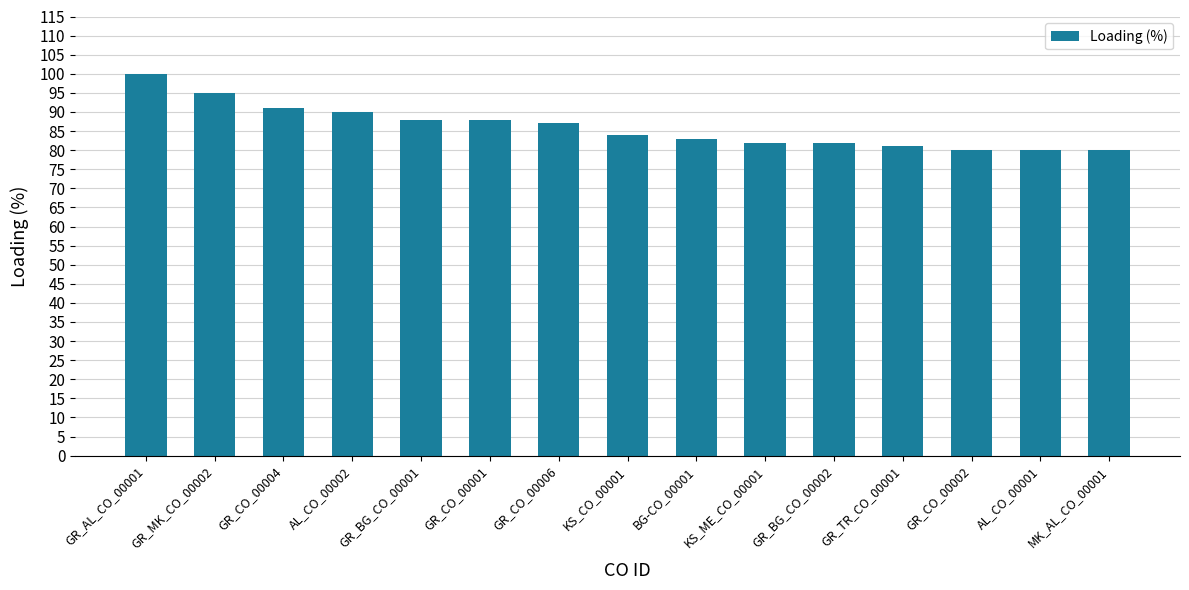

The chart shows a value of 82 at GR_BG_CO_00002. True or false?

True